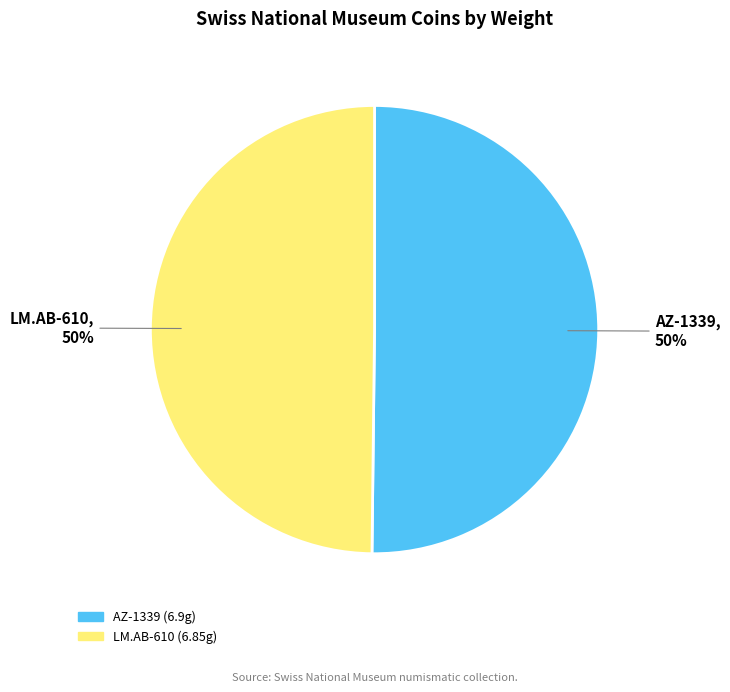

How many segments does this pie chart have?

2